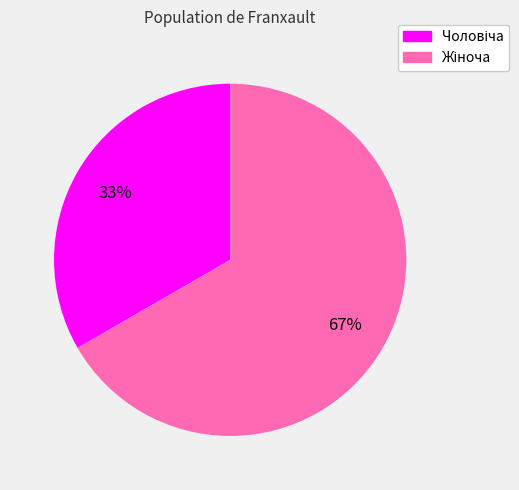

To the nearest percent, what is the average slice percentage?

50%